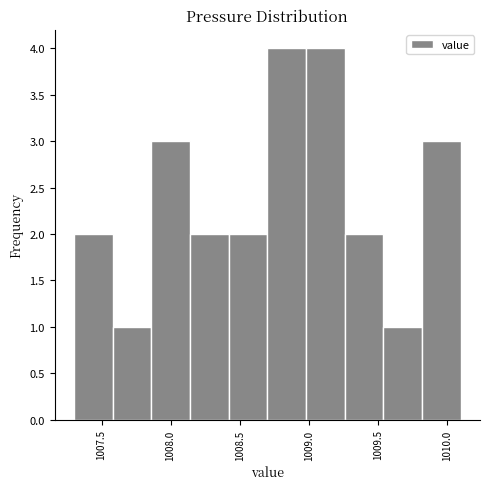

Reading left to right, transcribe this chart: for each bar, give the range it covers on the x-axis and its height. Neither the bar edges nor the heights are printed on the chart, so give them approximately, as read against the axes.

1007.30 to 1007.58: 2
1007.58 to 1007.86: 1
1007.86 to 1008.14: 3
1008.14 to 1008.42: 2
1008.42 to 1008.70: 2
1008.70 to 1008.98: 4
1008.98 to 1009.26: 4
1009.26 to 1009.54: 2
1009.54 to 1009.82: 1
1009.82 to 1010.10: 3